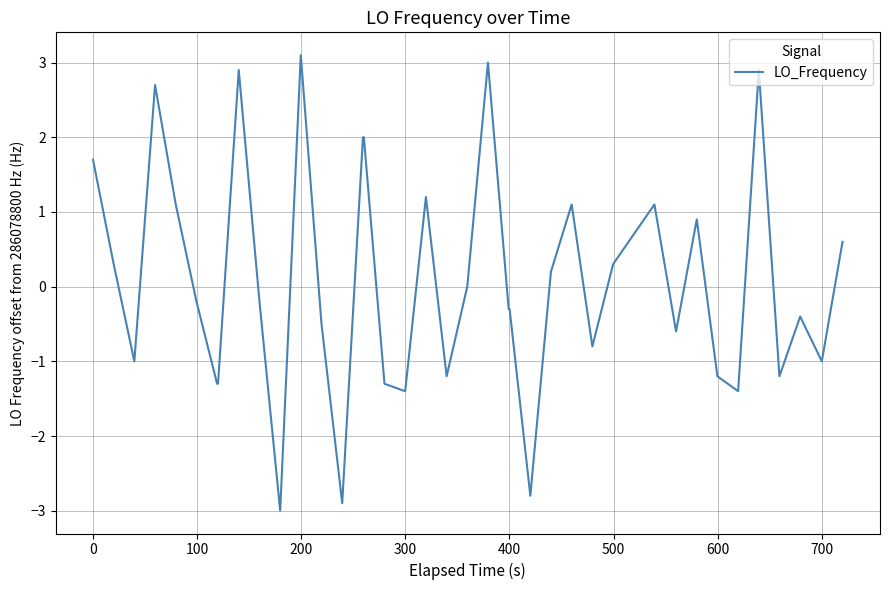

Is this an area chart (filled region under the line)?

No